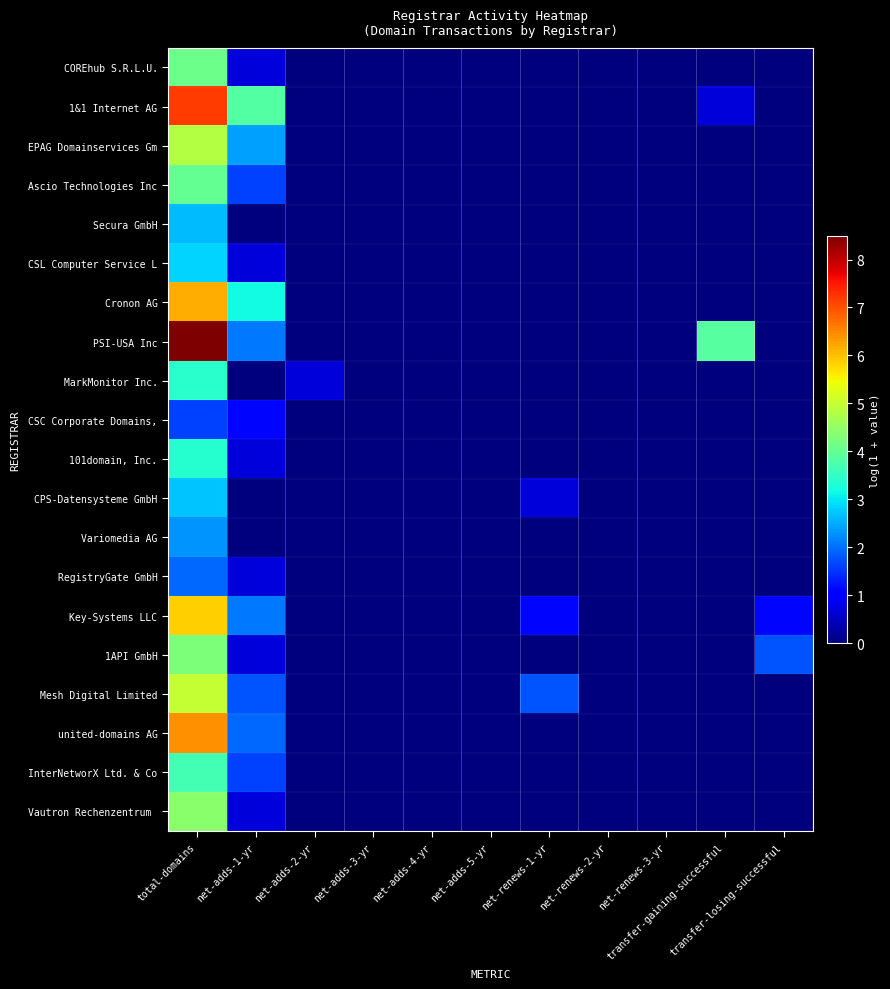

At which category is the sum across all series the highest?

total-domains